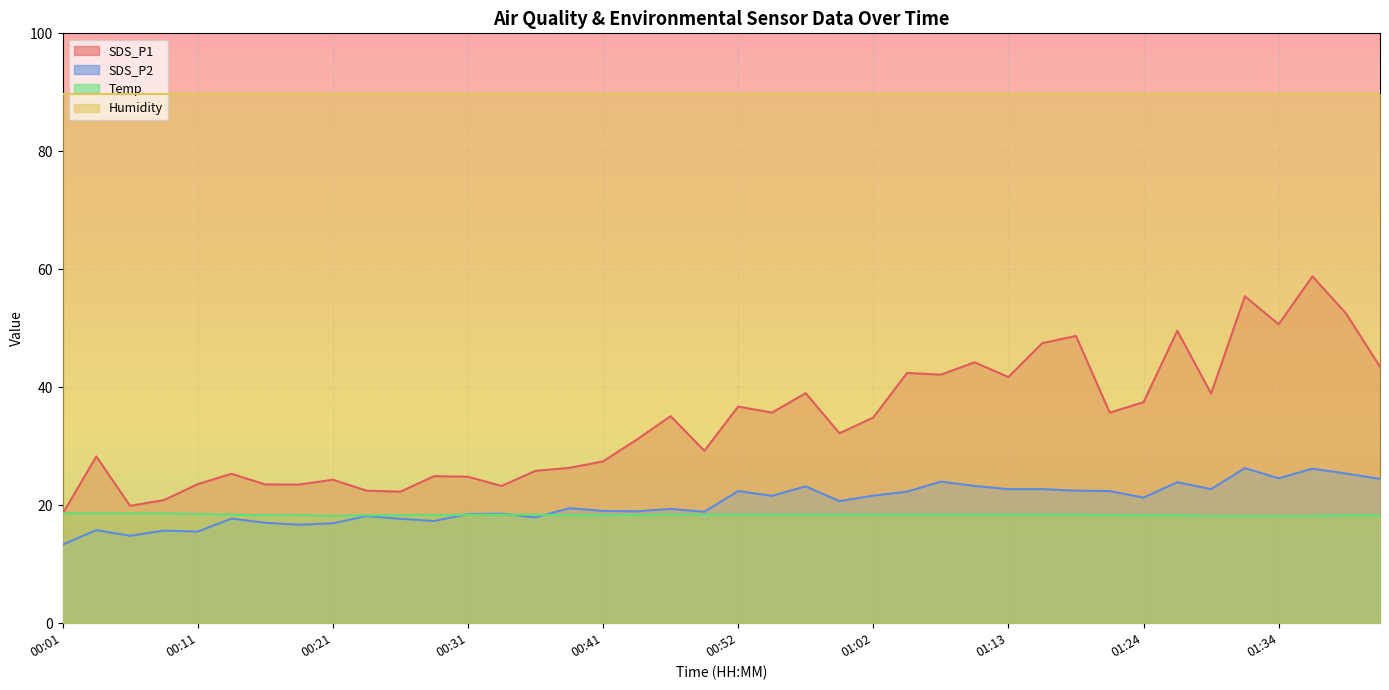

Rank the series by their maximum value, from highest to lowest.

Humidity, SDS_P1, SDS_P2, Temp